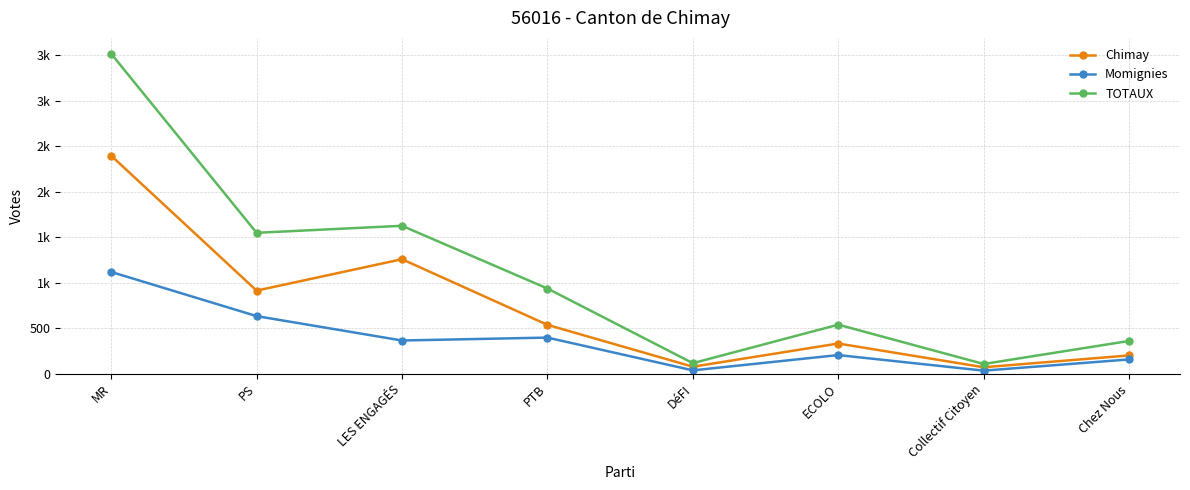

Does the chart have visible grid lines?

Yes